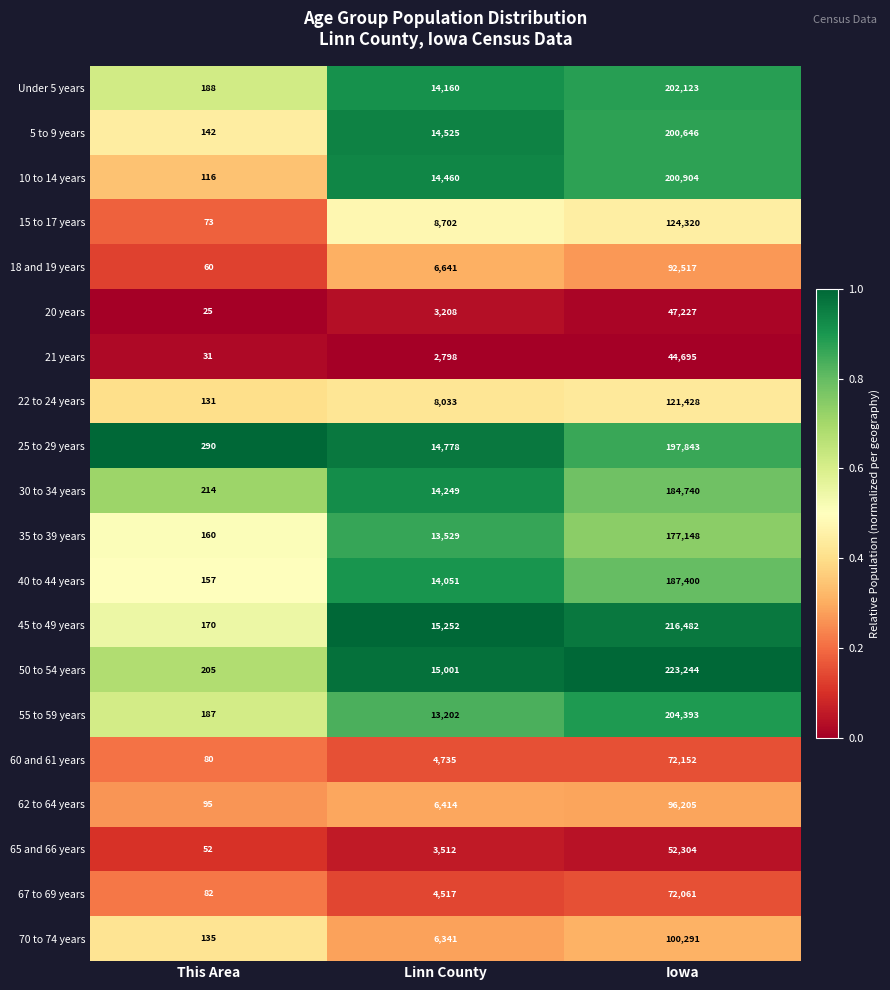

What is the sum of the 45 to 49 years values at Linn County and This Area?

15422